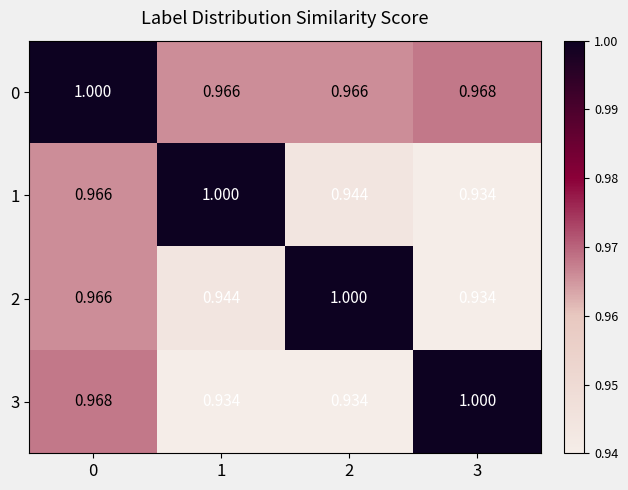

Rank the series at 2 from lowest to highest value.

3, 1, 0, 2